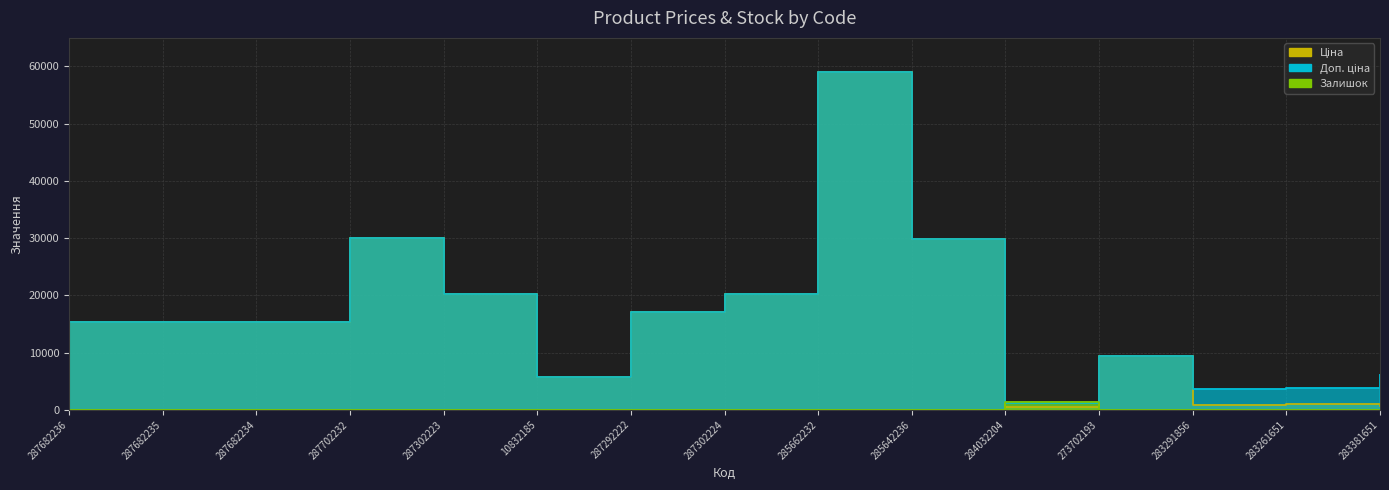

How many values in the Залишок series exceed 5?

7